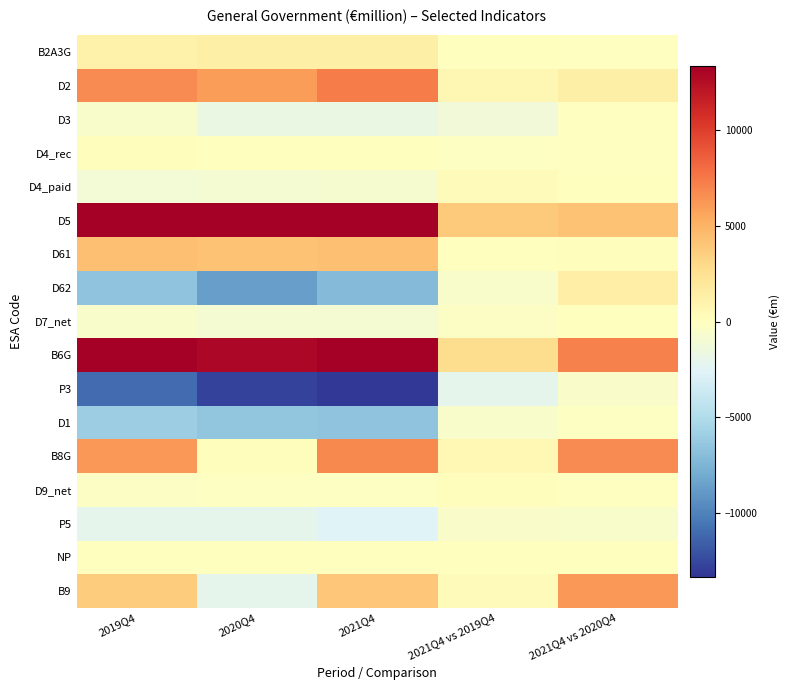

Reading right to left, what are all the values shown in this chart?

B2A3G: 2021Q4 vs 2020Q4=-4.1	2021Q4 vs 2019Q4=73.2	2021Q4=1257.5	2020Q4=1261.6	2019Q4=1184.3
D2: 2021Q4 vs 2020Q4=1343.1	2021Q4 vs 2019Q4=691.3	2021Q4=7391.7	2020Q4=6048.6	2019Q4=6700.4
D3: 2021Q4 vs 2020Q4=-49.0	2021Q4 vs 2019Q4=-1208.1	2021Q4=-1761.7	2020Q4=-1712.8	2019Q4=-553.6
D4_rec: 2021Q4 vs 2020Q4=-12.5	2021Q4 vs 2019Q4=-137.5	2021Q4=52.4	2020Q4=64.9	2019Q4=189.9
D4_paid: 2021Q4 vs 2020Q4=41.7	2021Q4 vs 2019Q4=252.3	2021Q4=-828.1	2020Q4=-869.8	2019Q4=-1080.4
D5: 2021Q4 vs 2020Q4=4241.6	2021Q4 vs 2019Q4=3853.4	2021Q4=17640.6	2020Q4=13399.1	2019Q4=13787.2
D61: 2021Q4 vs 2020Q4=134.1	2021Q4 vs 2019Q4=76.0	2021Q4=4367.3	2020Q4=4233.2	2019Q4=4291.3
D62: 2021Q4 vs 2020Q4=1447.9	2021Q4 vs 2019Q4=-530.0	2021Q4=-7167.8	2020Q4=-8615.8	2019Q4=-6637.8
D7_net: 2021Q4 vs 2020Q4=53.7	2021Q4 vs 2019Q4=-264.4	2021Q4=-845.6	2020Q4=-899.2	2019Q4=-581.2
B6G: 2021Q4 vs 2020Q4=7196.5	2021Q4 vs 2019Q4=2806.2	2021Q4=20106.4	2020Q4=12909.8	2019Q4=17300.1
P3: 2021Q4 vs 2020Q4=-461.3	2021Q4 vs 2019Q4=-2185.9	2021Q4=-13245.8	2020Q4=-12784.6	2019Q4=-11059.9
D1: 2021Q4 vs 2020Q4=-104.4	2021Q4 vs 2019Q4=-585.0	2021Q4=-6612.3	2020Q4=-6507.9	2019Q4=-6027.3
B8G: 2021Q4 vs 2020Q4=6735.3	2021Q4 vs 2019Q4=620.3	2021Q4=6860.6	2020Q4=125.3	2019Q4=6240.3
D9_net: 2021Q4 vs 2020Q4=-1.3	2021Q4 vs 2019Q4=125.0	2021Q4=-186.8	2020Q4=-185.5	2019Q4=-311.8
P5: 2021Q4 vs 2020Q4=-541.7	2021Q4 vs 2019Q4=-483.2	2021Q4=-2663.8	2020Q4=-2122.1	2019Q4=-2180.6
NP: 2021Q4 vs 2020Q4=0.0	2021Q4 vs 2019Q4=0.0	2021Q4=0.0	2020Q4=0.0	2019Q4=0.0
B9: 2021Q4 vs 2020Q4=6192.3	2021Q4 vs 2019Q4=262.1	2021Q4=4009.9	2020Q4=-2182.4	2019Q4=3747.8